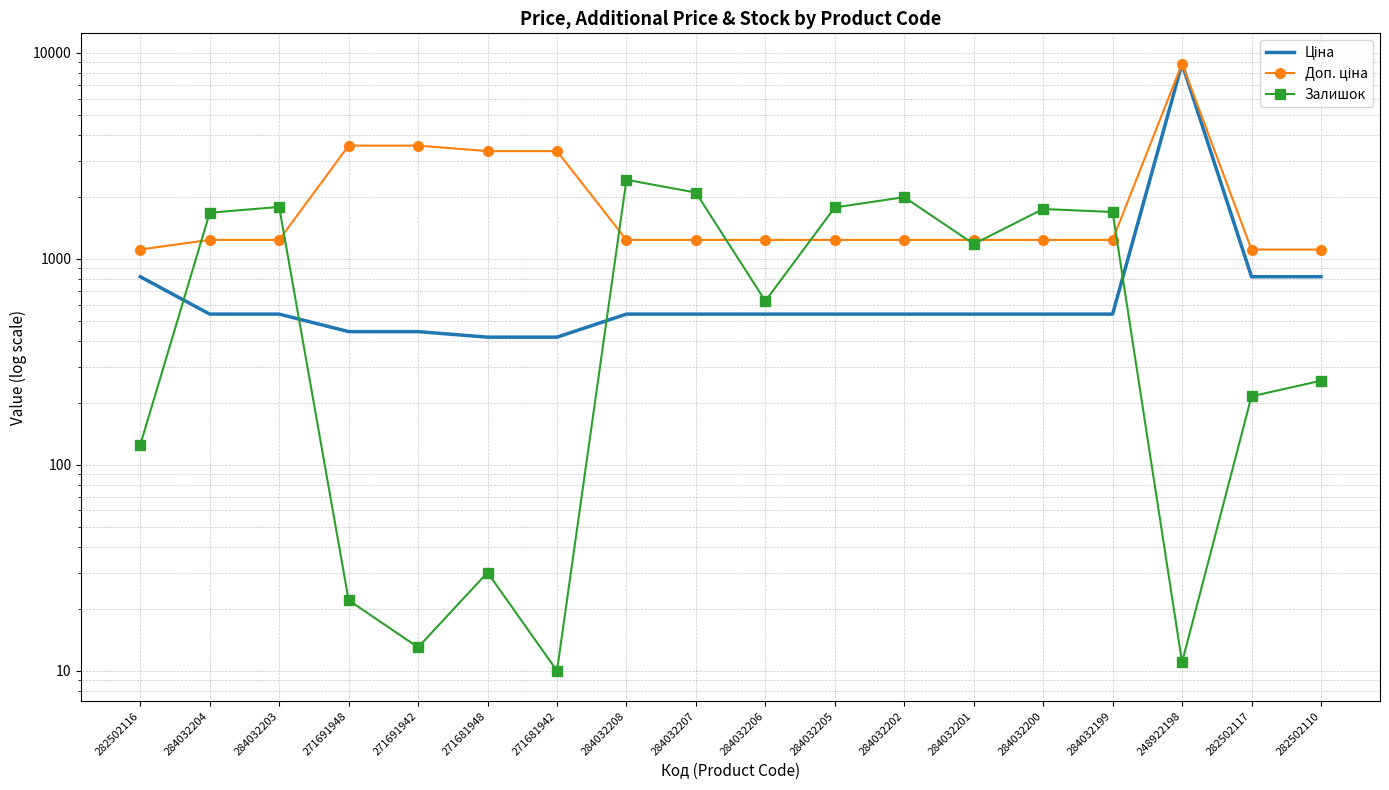

Between 271681948 and 284032208, which series saw the biggest shift?

Залишок